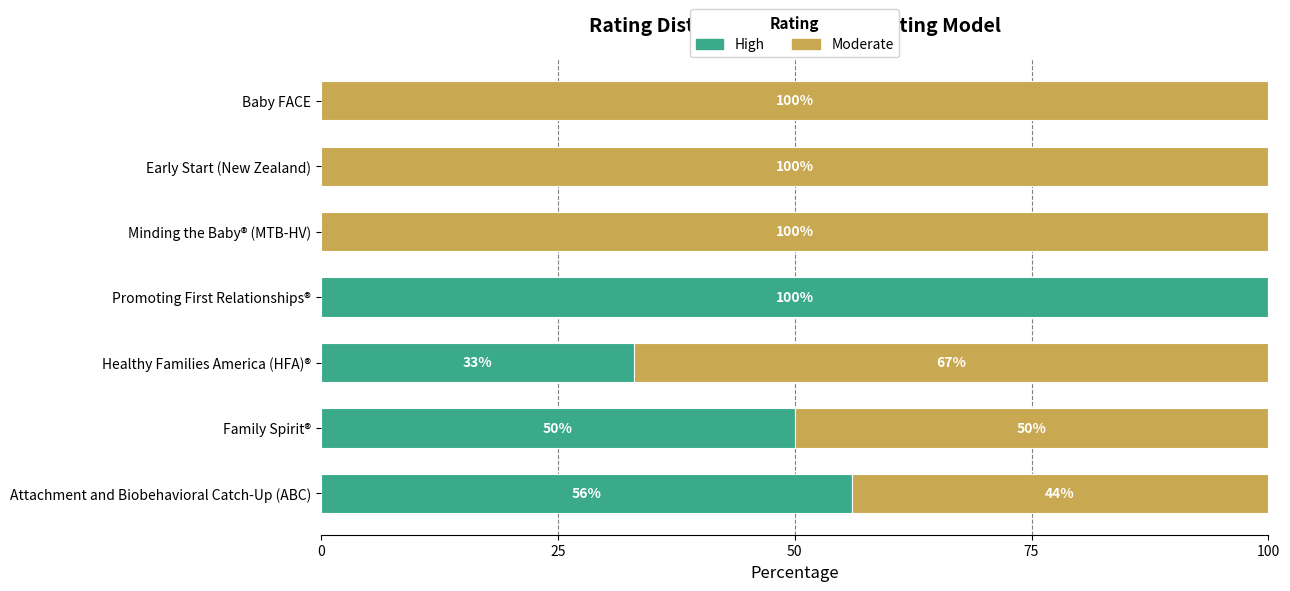

The High series shows 68 at Promoting First Relationships®. True or false?

False